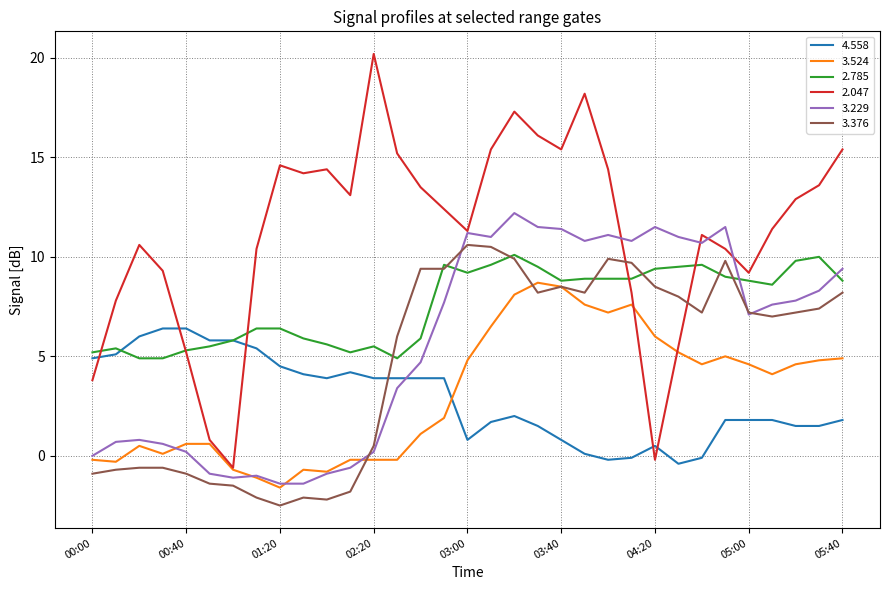

What is the minimum value for 2.785?

4.9